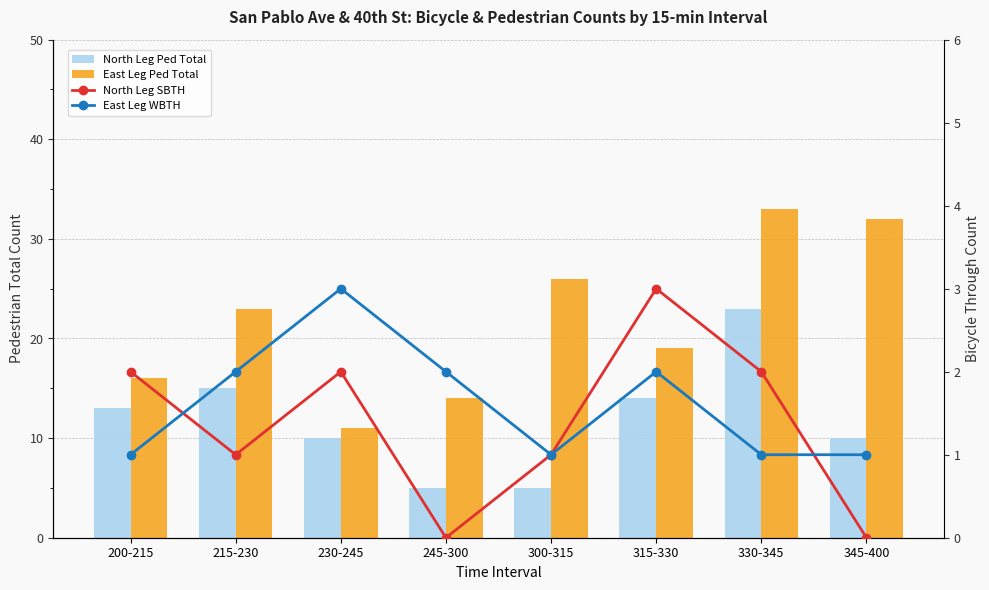

At how many categories does at least one series exceed 31?

2